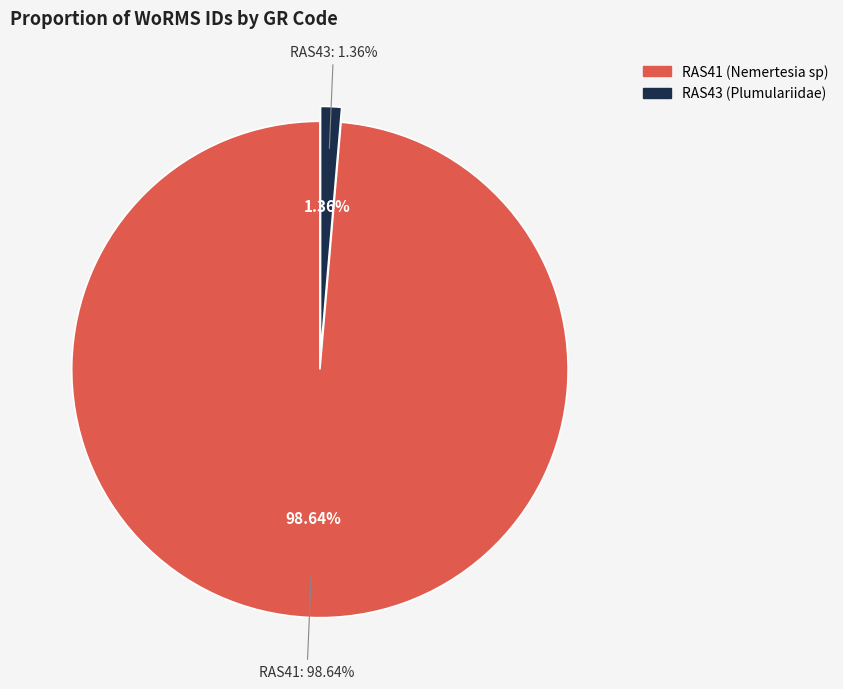

What is the ratio of the value at RAS41 (Nemertesia sp) to the value at RAS43 (Plumulariidae)?

72.7